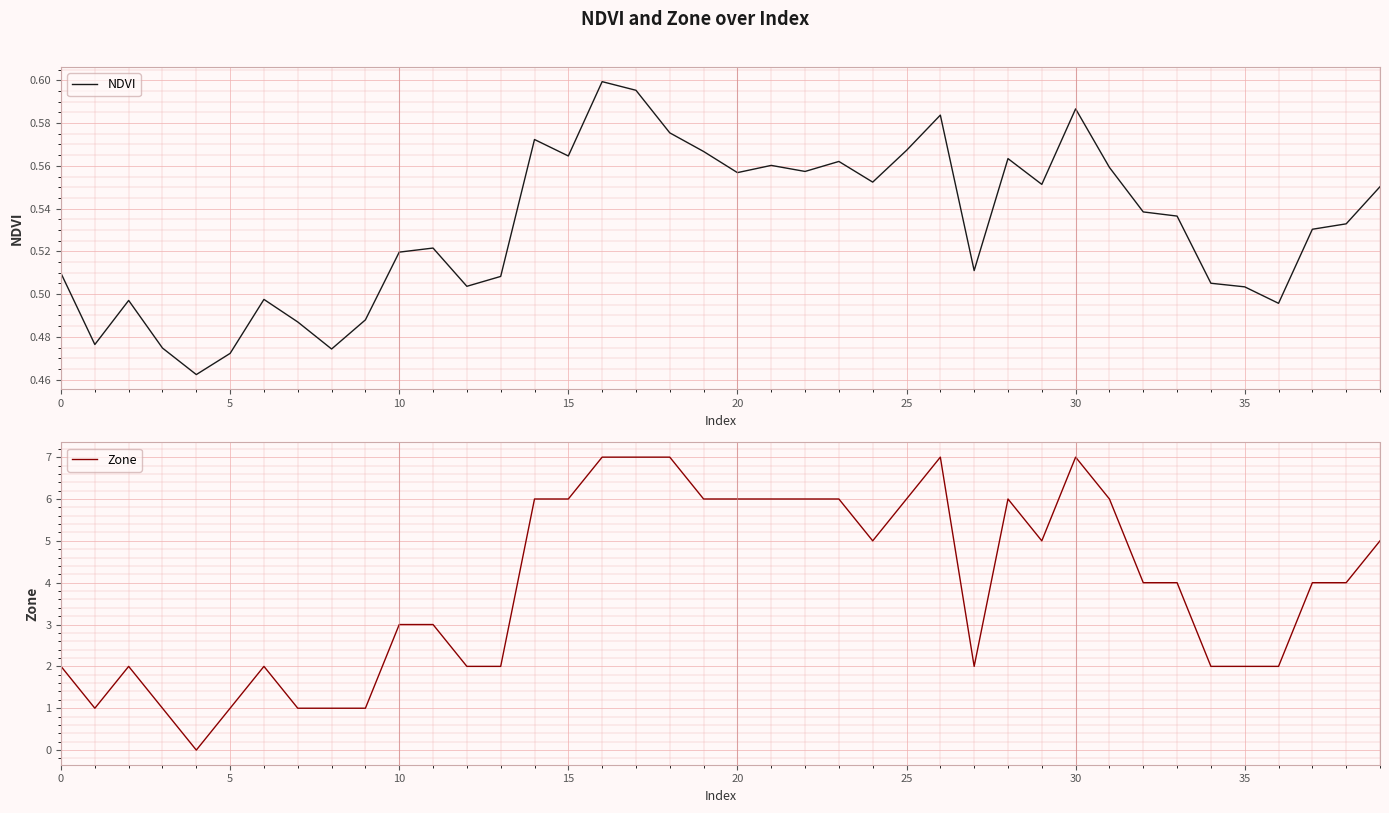

What is the average value of the Zone series?

3.9